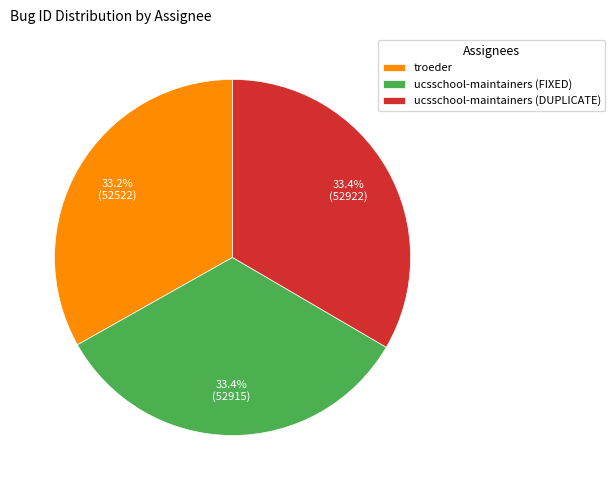

Is there any slice that represents more than half of the pie?

No